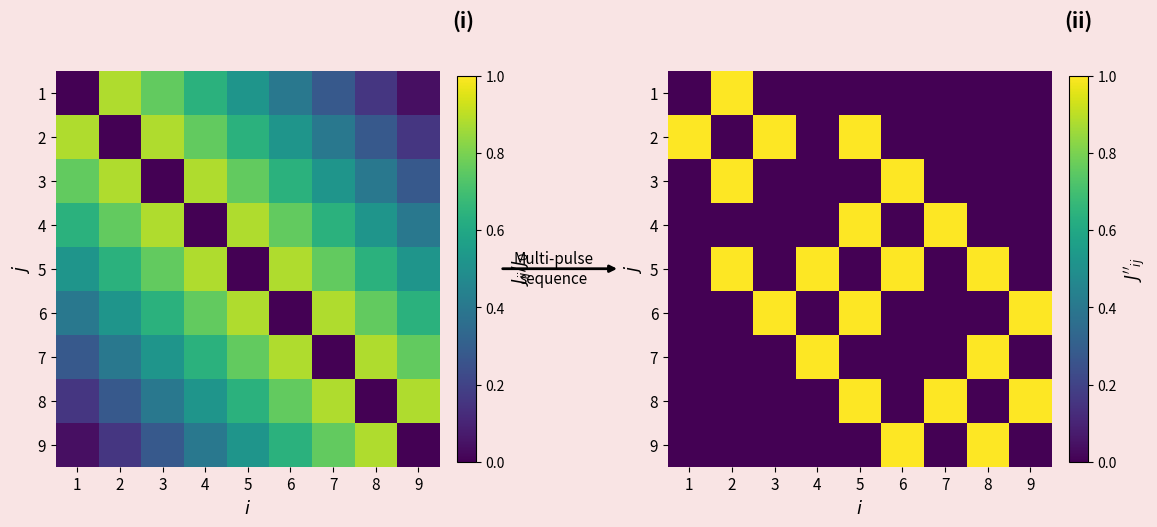

At which category is the sum across all series the highest?

5